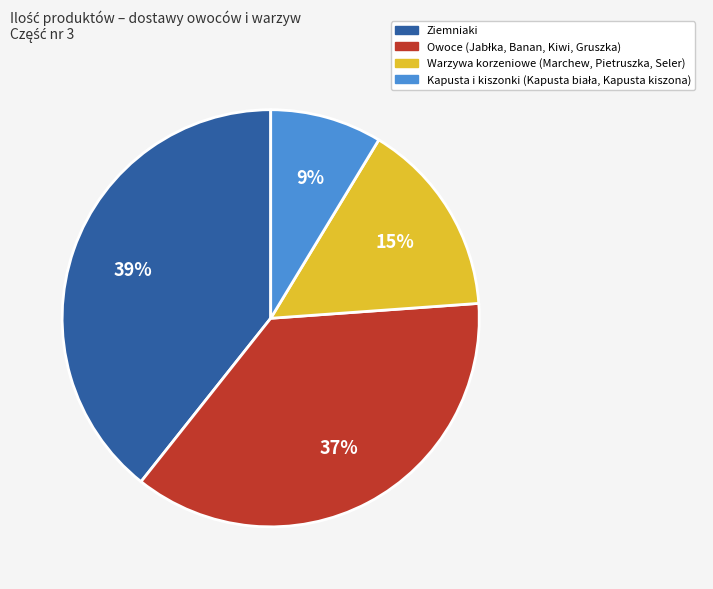

Is there a majority slice in this chart?

No